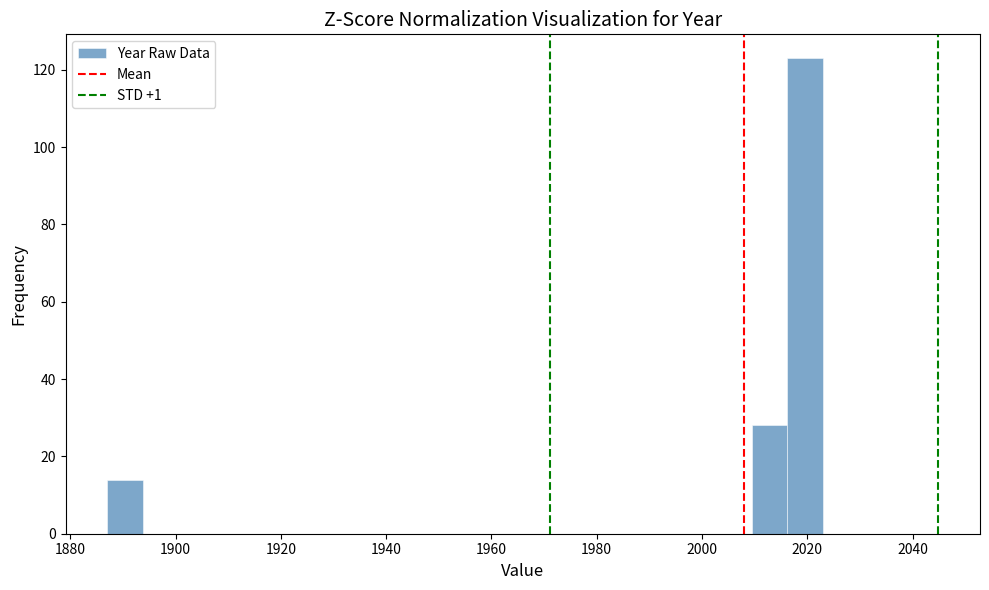

Read against the x-axis, roughly where is the centre of the tallest bar?

2020